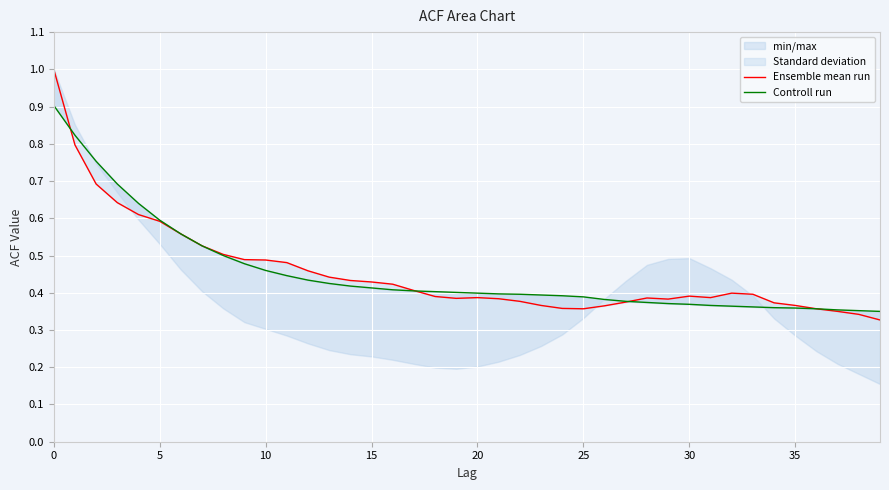

True or false: Controll run and Ensemble mean run intersect in this chart.

True